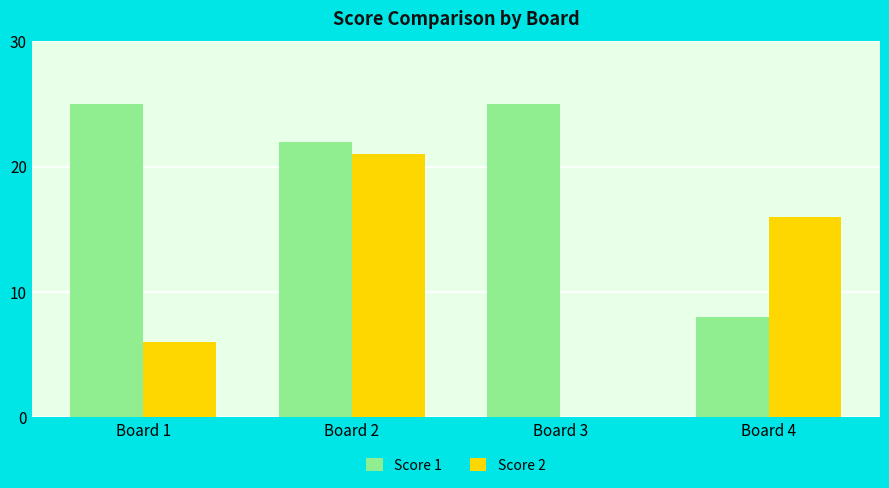

Reading left to right, what are all the values shown in this chart?

Score 1: Board 1=25	Board 2=22	Board 3=25	Board 4=8
Score 2: Board 1=6	Board 2=21	Board 3=0	Board 4=16